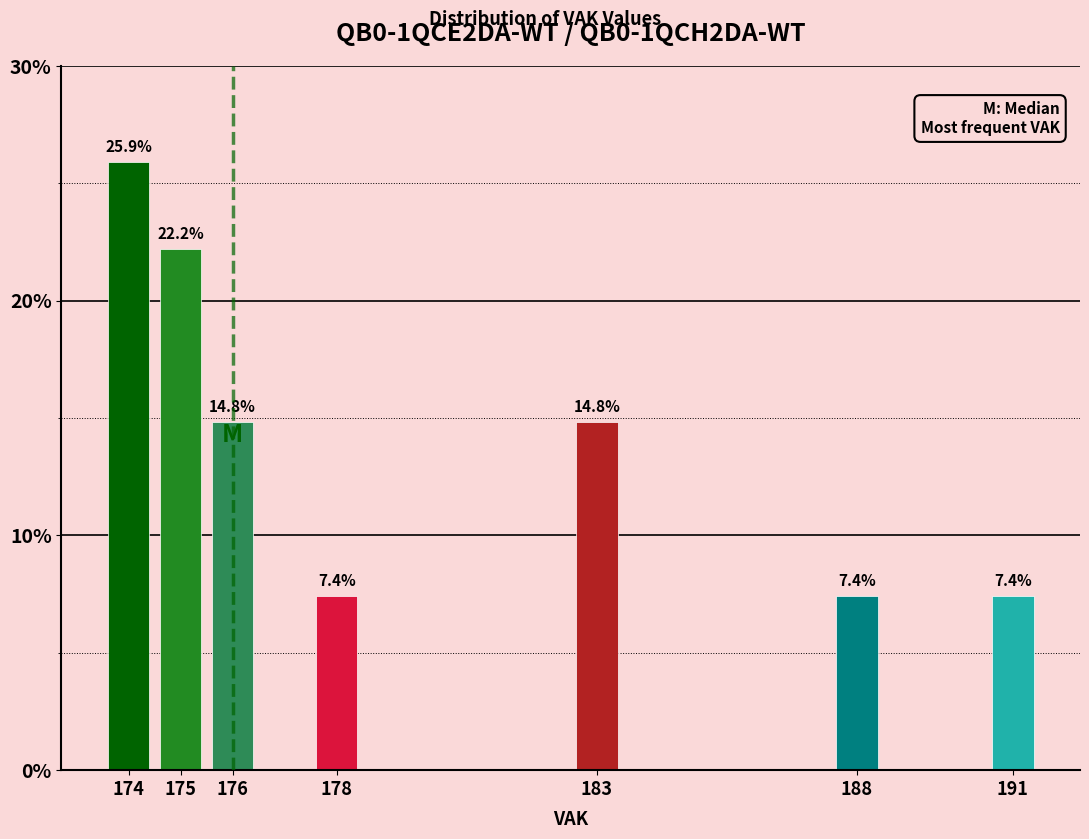

Reading left to right, extract all data points from this chart.

25.9	22.2	14.8	7.4	14.8	7.4	7.4